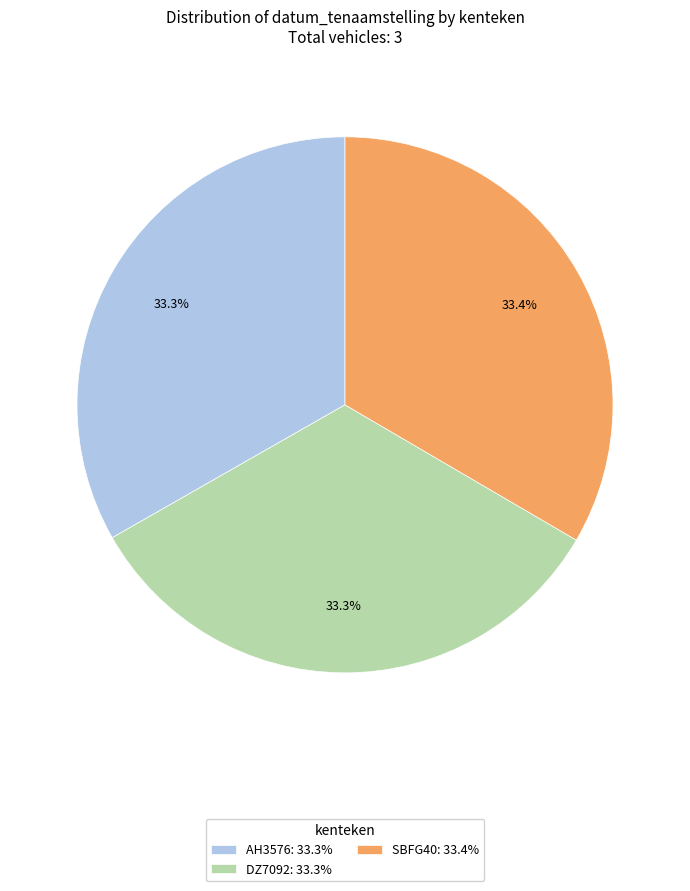

True or false: SBFG40 accounts for 33% of the total.

True